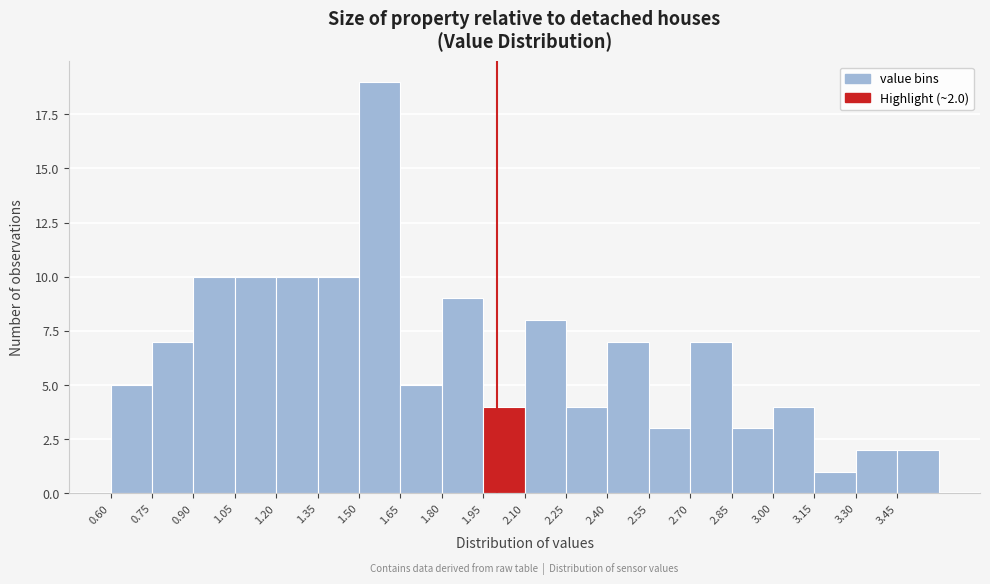

Over which range of the x-axis is the bar tallest?

1.50 to 1.65